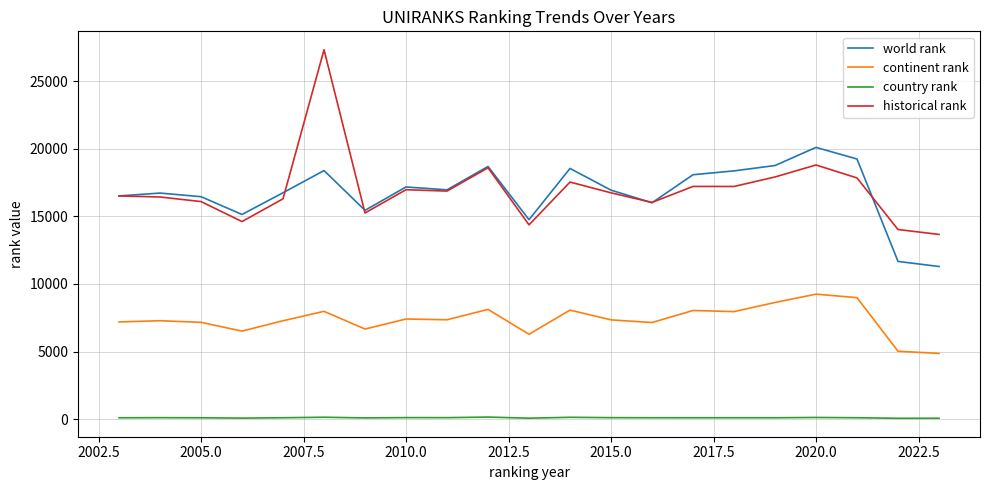

Which series has the widest spread of values?

historical rank